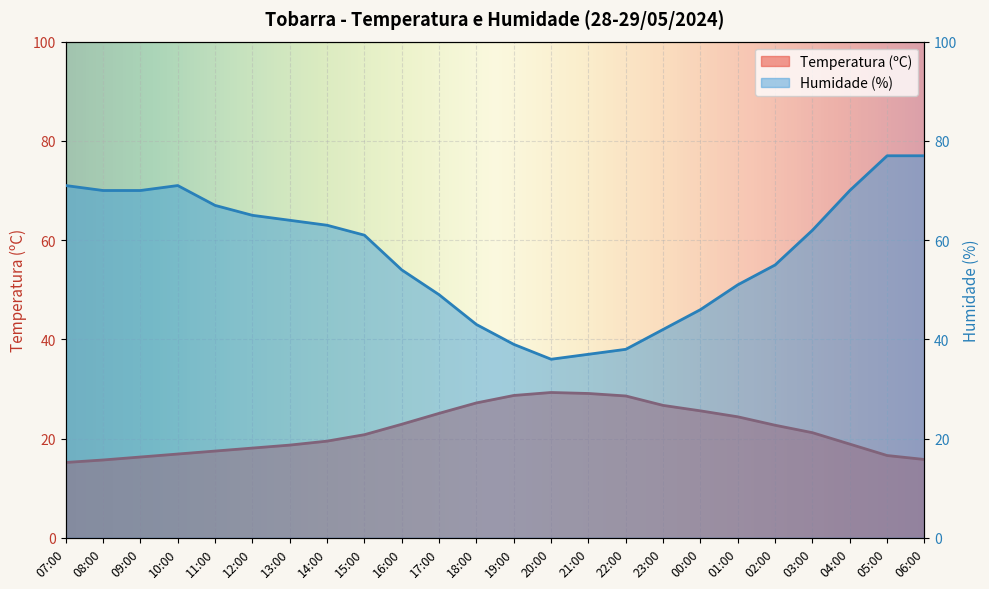

Rank the categories by Humidade (%) value from highest to lowest.

05:00, 06:00, 07:00, 10:00, 08:00, 09:00, 04:00, 11:00, 12:00, 13:00, 14:00, 03:00, 15:00, 02:00, 16:00, 01:00, 17:00, 00:00, 18:00, 23:00, 19:00, 22:00, 21:00, 20:00